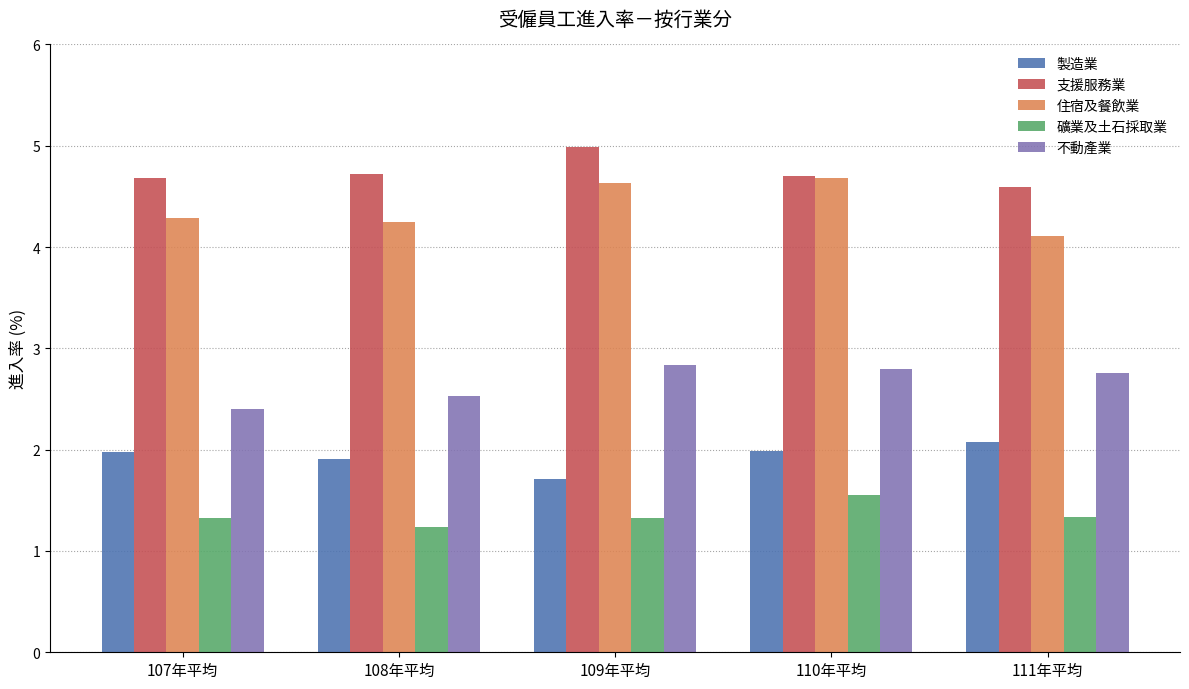

What position from the right is 110年平均?

2